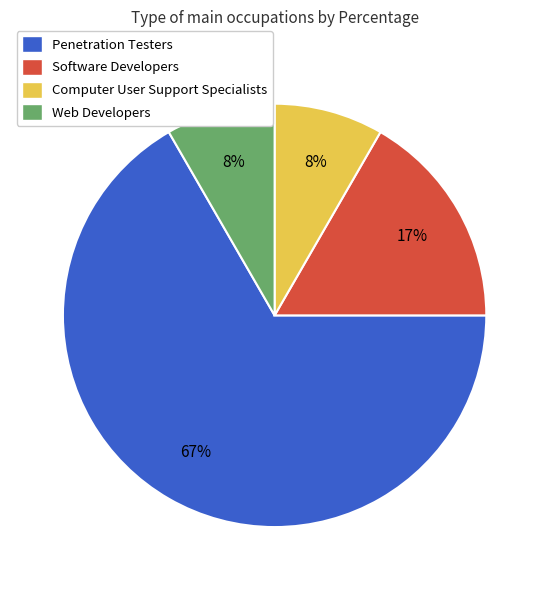

Do Web Developers and Computer User Support Specialists together represent more than half of the pie?

No